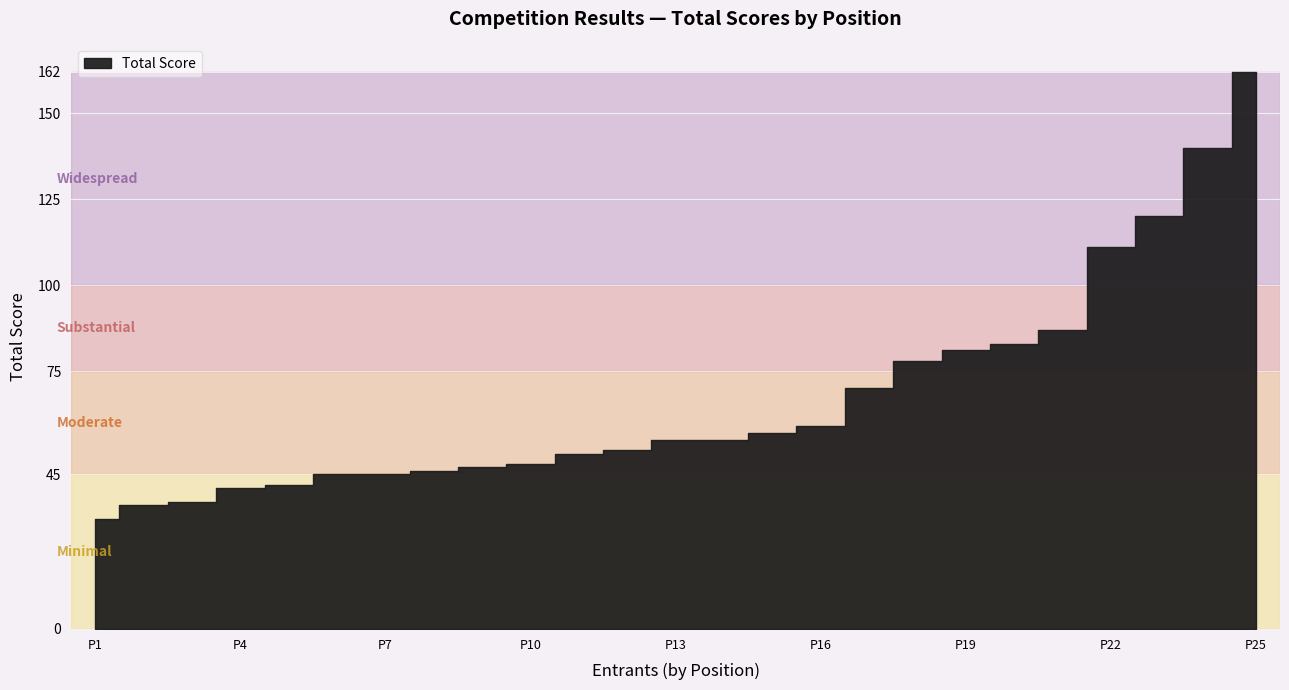

What is the greatest value displayed?

162